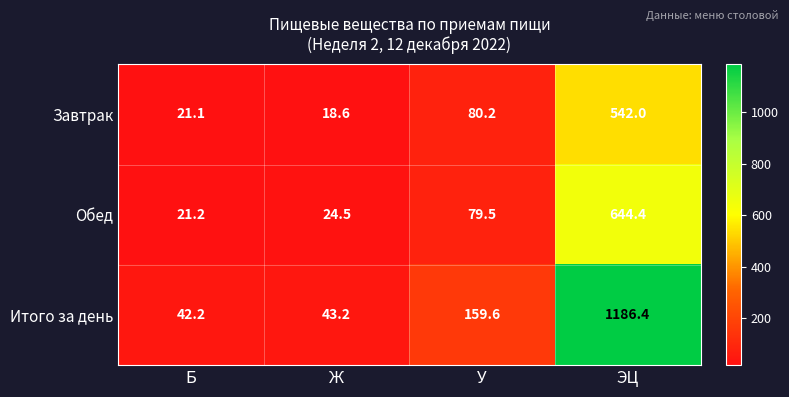

How many distinct data groups are displayed?

3